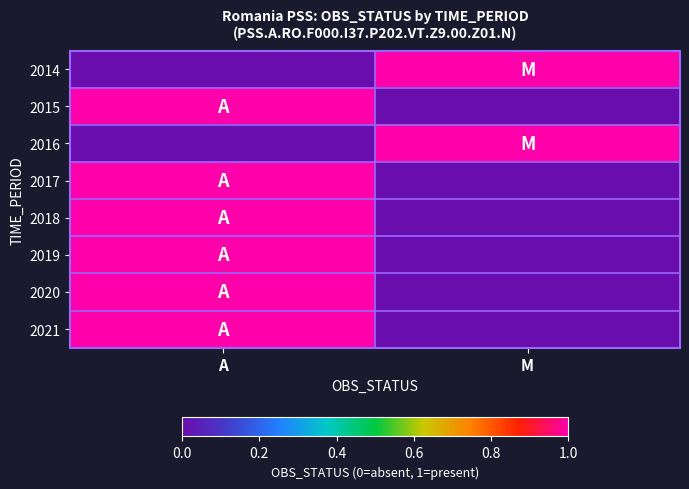

At which category is the sum across all series the highest?

A